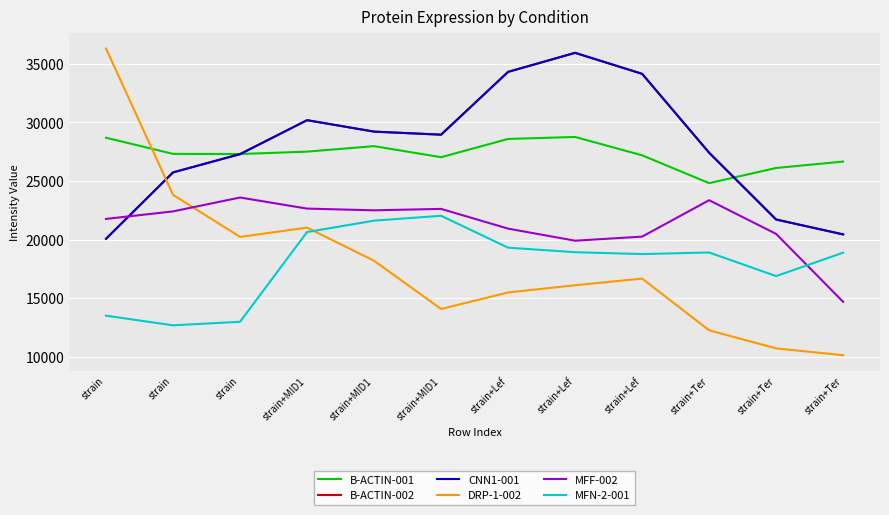

Does the chart have visible grid lines?

Yes